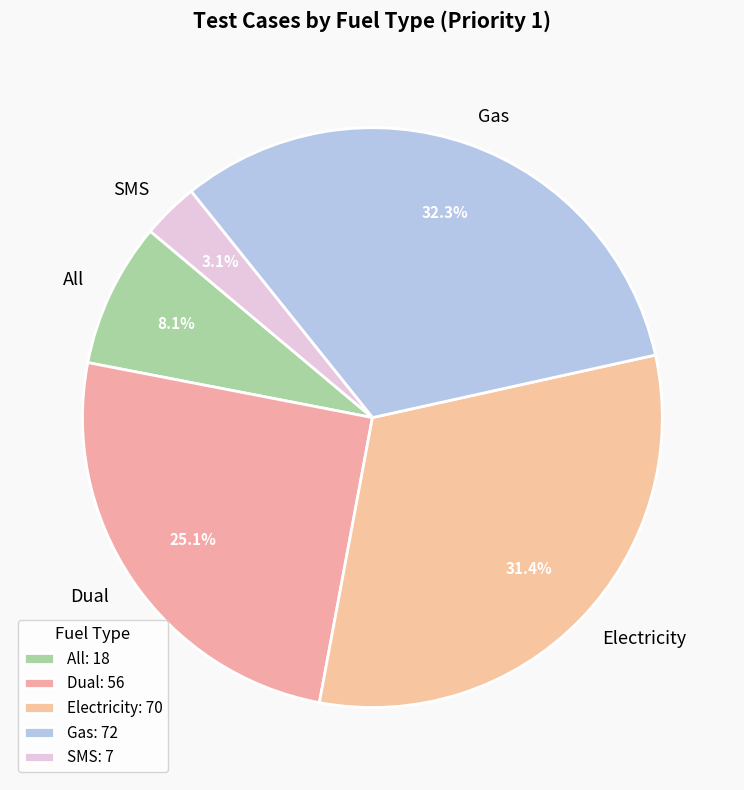

Which category has the smallest portion of the pie?

SMS